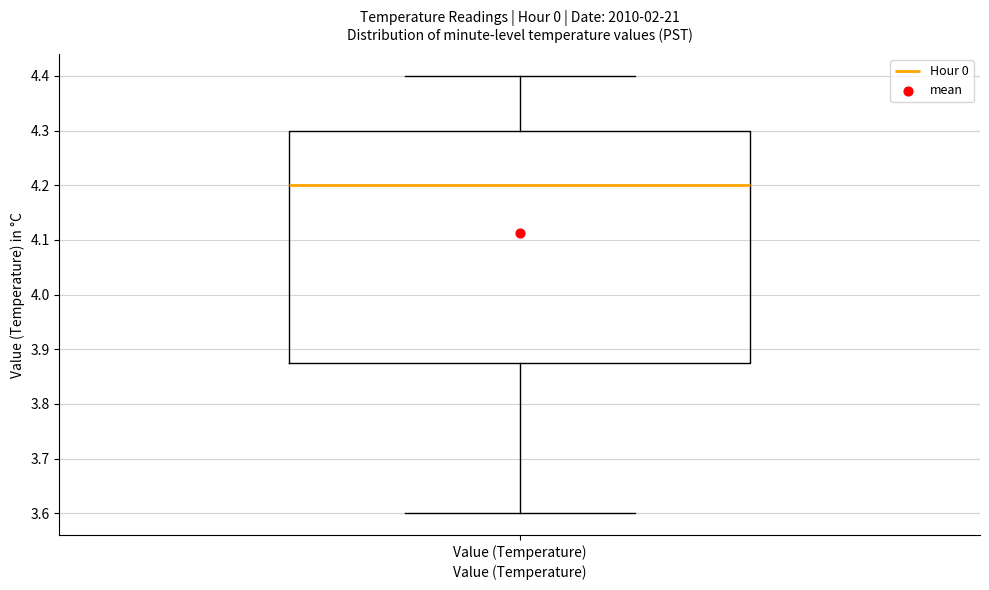

Where is the lower edge of the box for Value (Temperature) on the y-axis? The values are not printed on the chart, so give them approximately, as read against the axis.

3.88